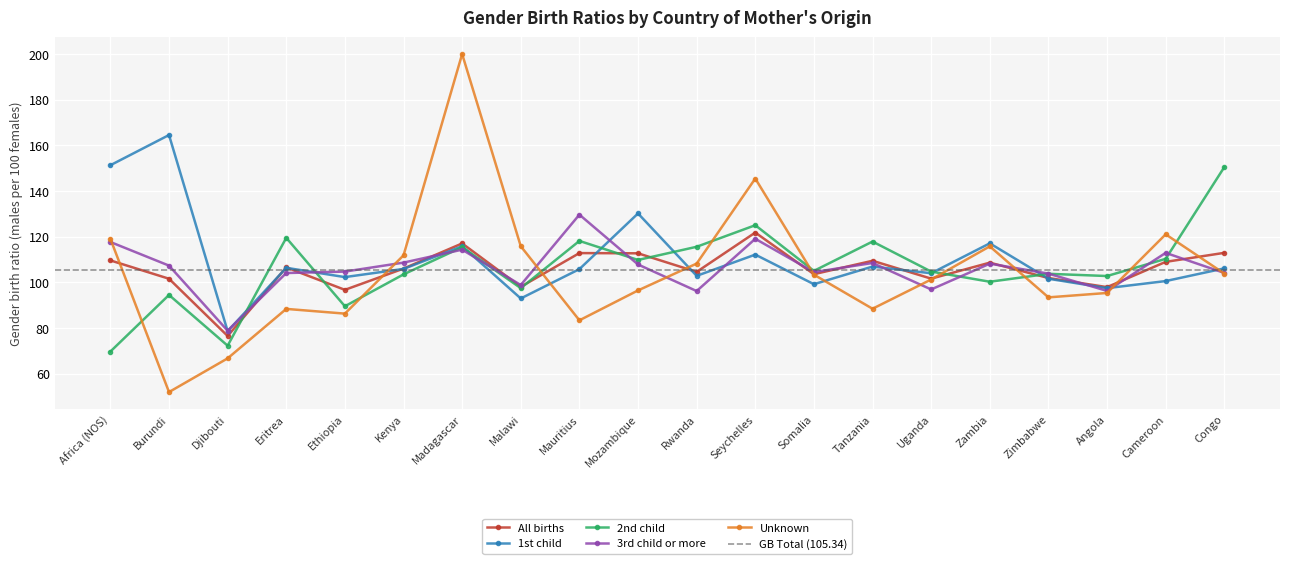

Reading left to right, extract all data points from this chart.

All births: 109.6	101.6	76.5	106.5	96.7	106.0	117.0	98.0	112.8	112.7	104.5	121.8	103.6	109.4	101.6	108.6	101.9	97.9	108.9	112.9
1st child: 151.3	164.5	78.6	106.3	102.3	105.9	115.8	92.9	105.8	130.2	102.8	112.1	99.2	106.9	104.0	117.1	101.6	97.4	100.5	106.1
2nd child: 69.6	94.4	72.2	119.5	89.5	103.5	115.4	97.4	118.1	109.8	115.6	125.0	105.0	117.8	104.7	100.2	103.7	102.7	110.3	150.5
3rd child or more: 117.6	107.3	78.8	104.0	104.7	108.6	114.3	98.8	129.6	107.8	96.2	119.0	104.5	108.5	96.9	108.2	103.8	96.2	112.9	104.1
Unknown: 119.0	51.9	66.7	88.3	86.3	111.8	200.0	115.8	83.3	96.4	108.2	145.5	103.3	88.4	101.2	115.7	93.4	95.3	121.0	103.8